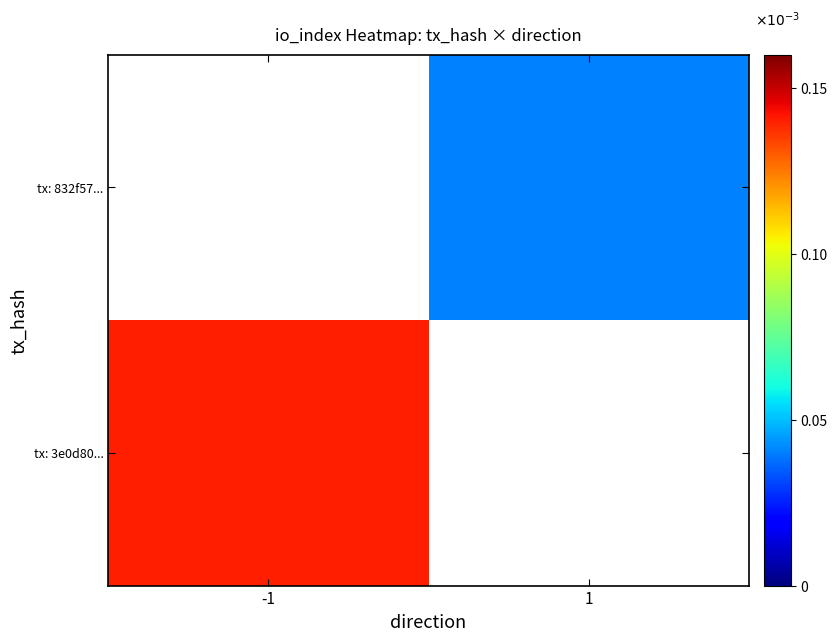

At which label does tx: 3e0d80... reach its minimum?

-1